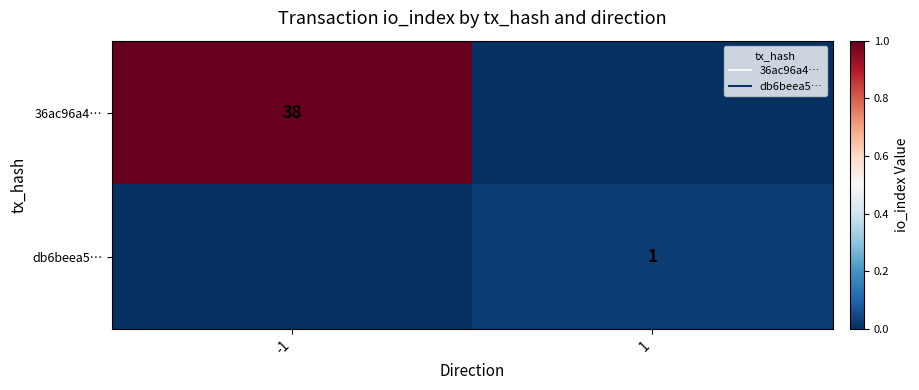

Count the number of data series in this chart.

2